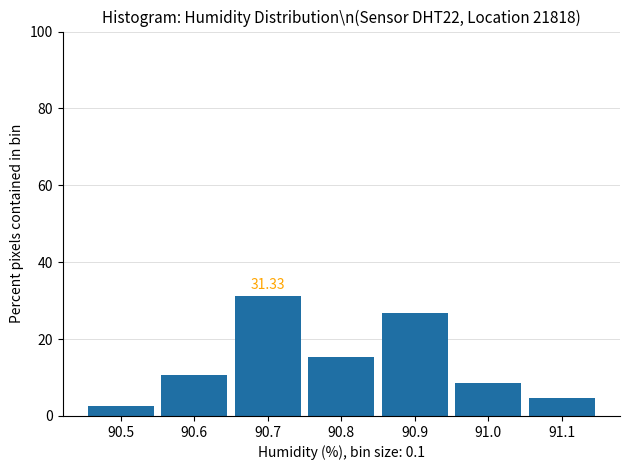

Over which range of the x-axis is the bar tallest?

90.65 to 90.75